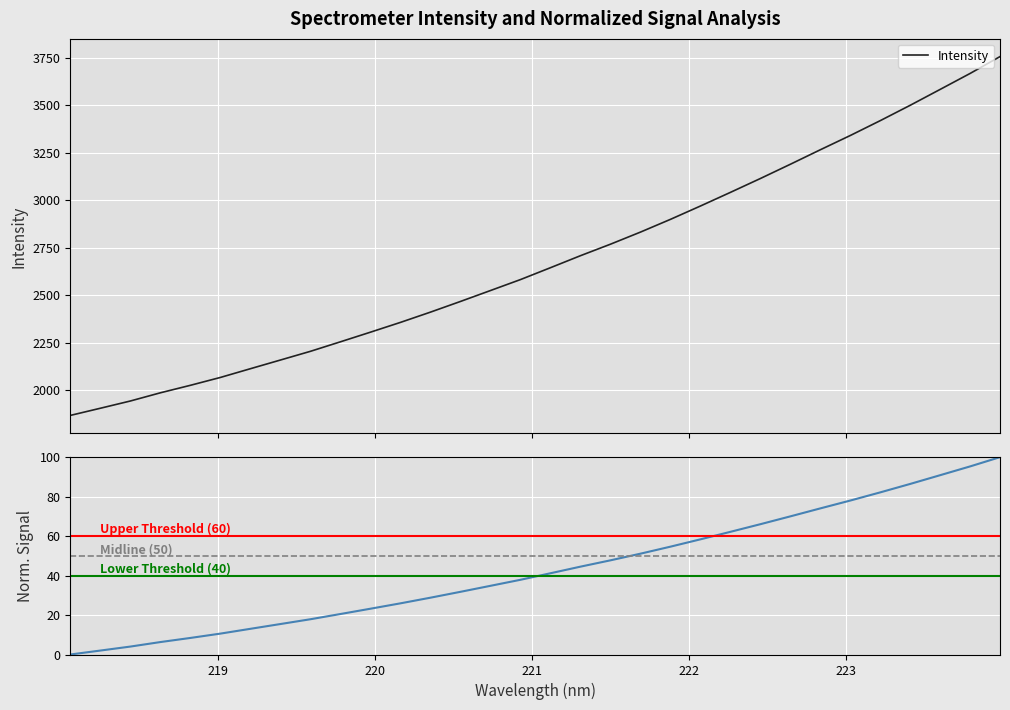

True or false: y has more than 2 interior local peaks.

False